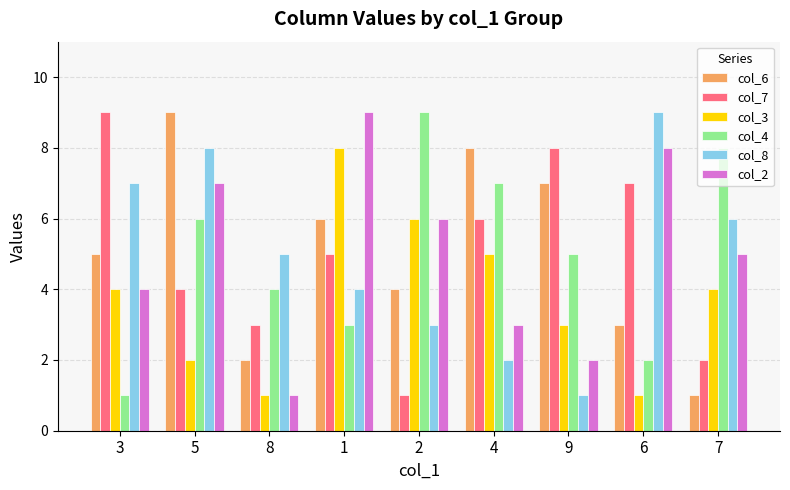

What is the sum of all col_4 values?

45